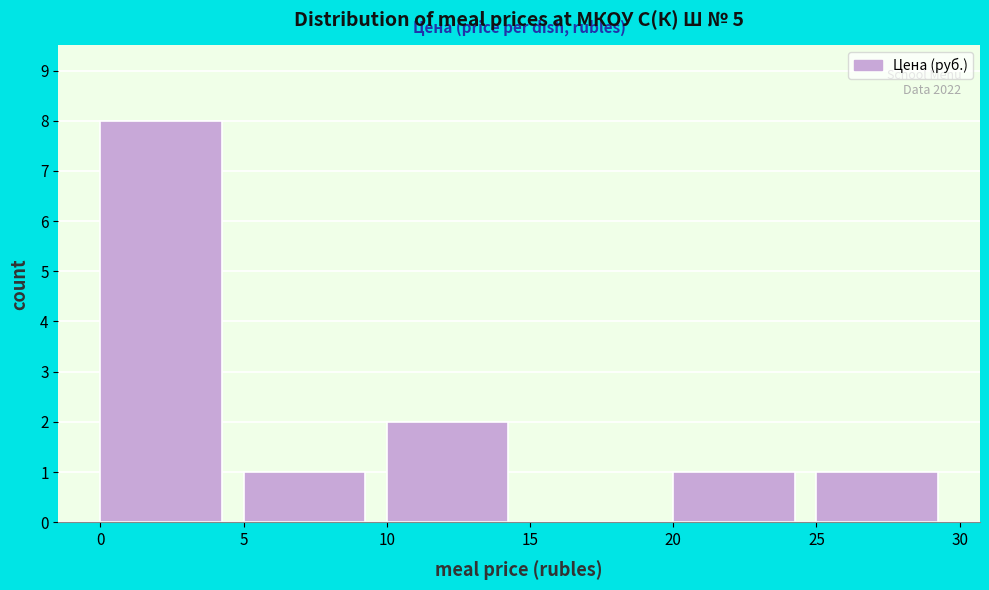

Over which range of the x-axis is the bar tallest?

0 to 5